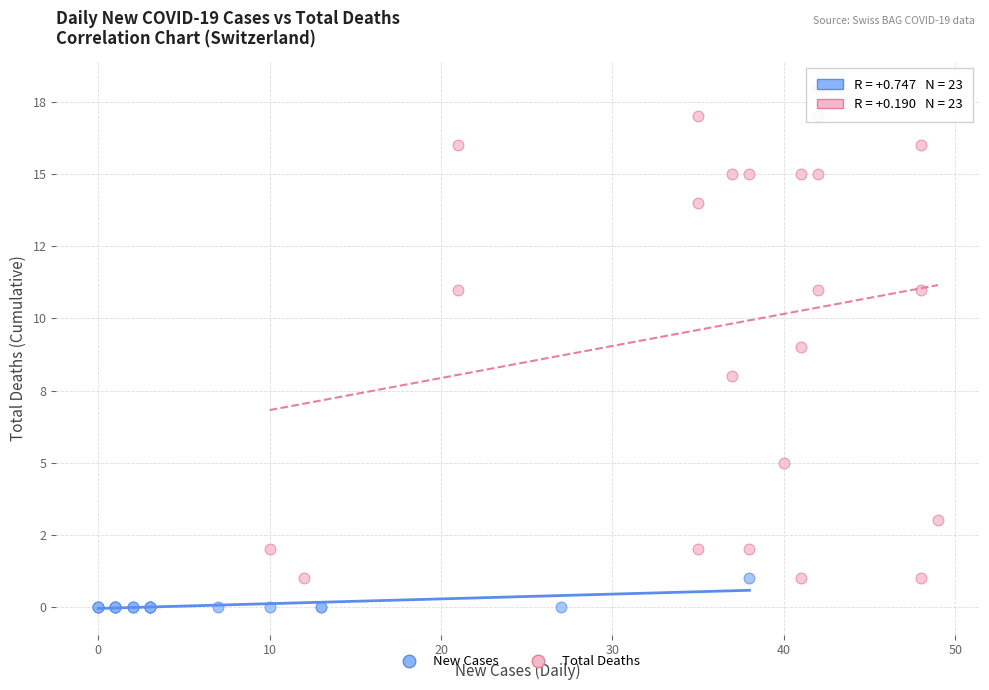

What are all the series names shown in the legend?

New Cases, Total Deaths